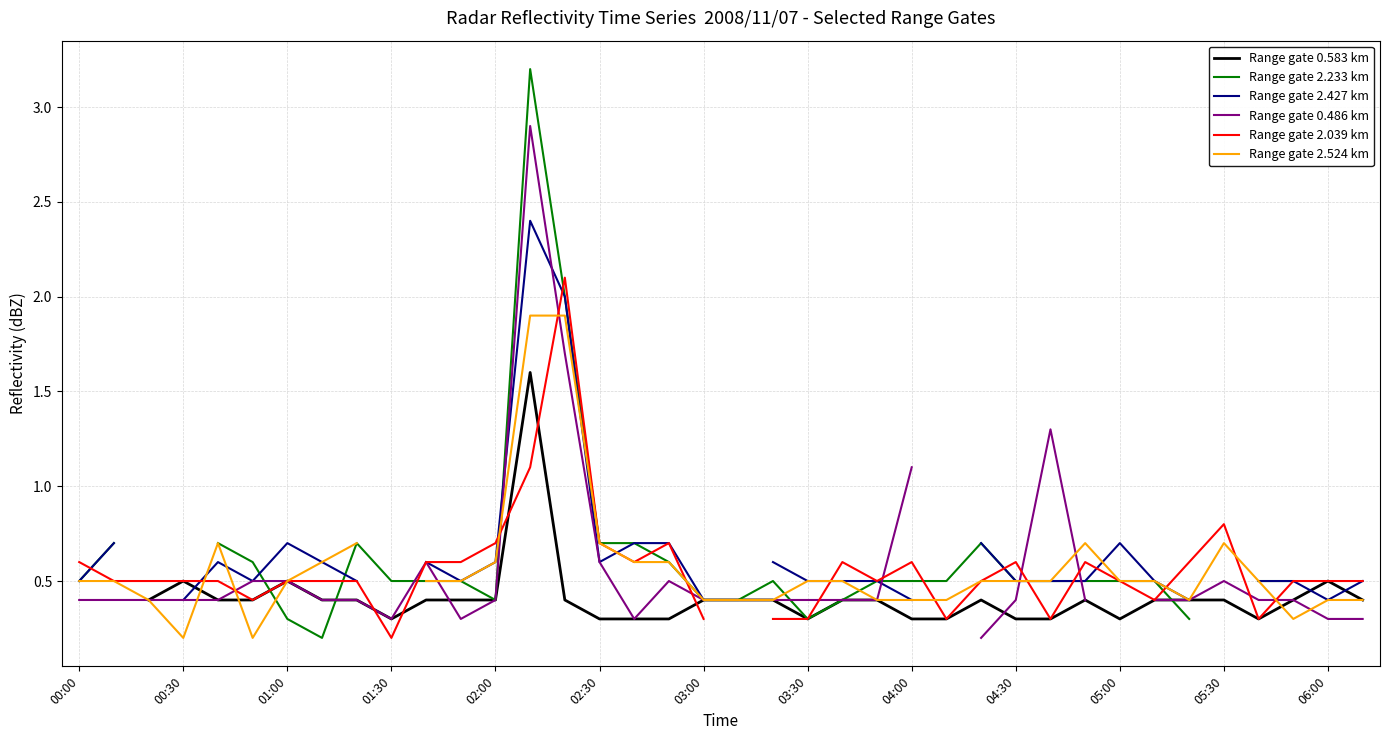

What is the minimum value for Range gate 2.039 km?

0.2